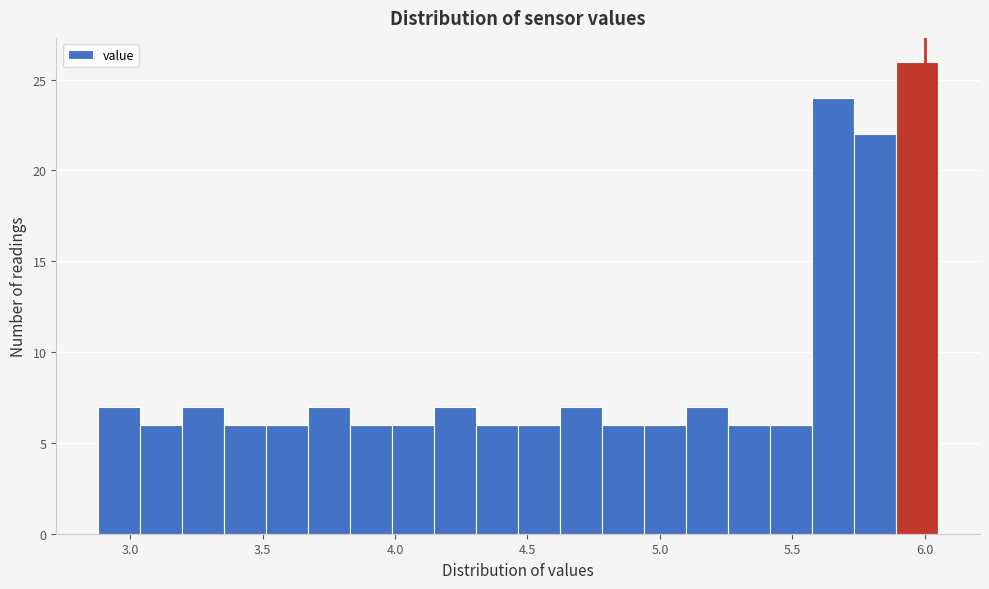

Around what value on the x-axis is the tallest bar? Give the approximate position of its centre, as read against the axis.

5.95